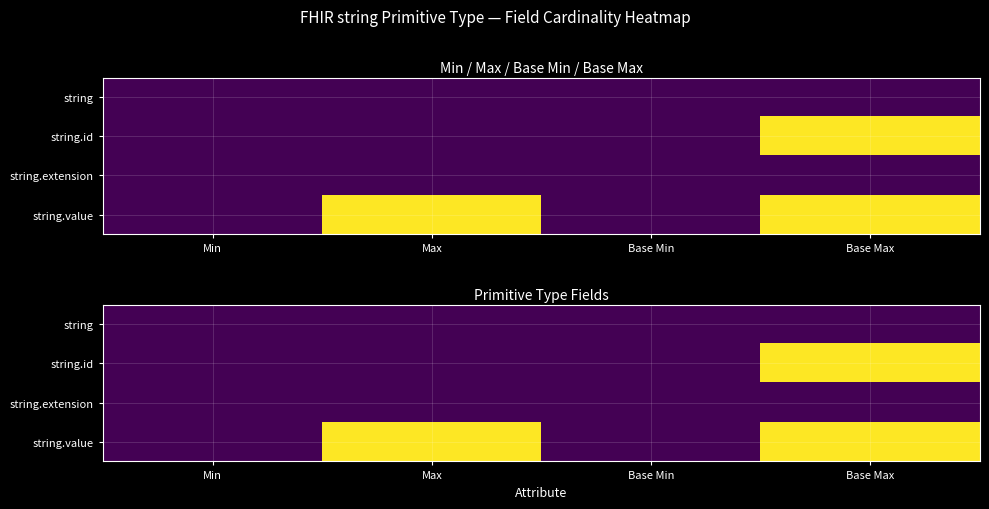

What is the spread (max minus min) of values at Base Max?

1